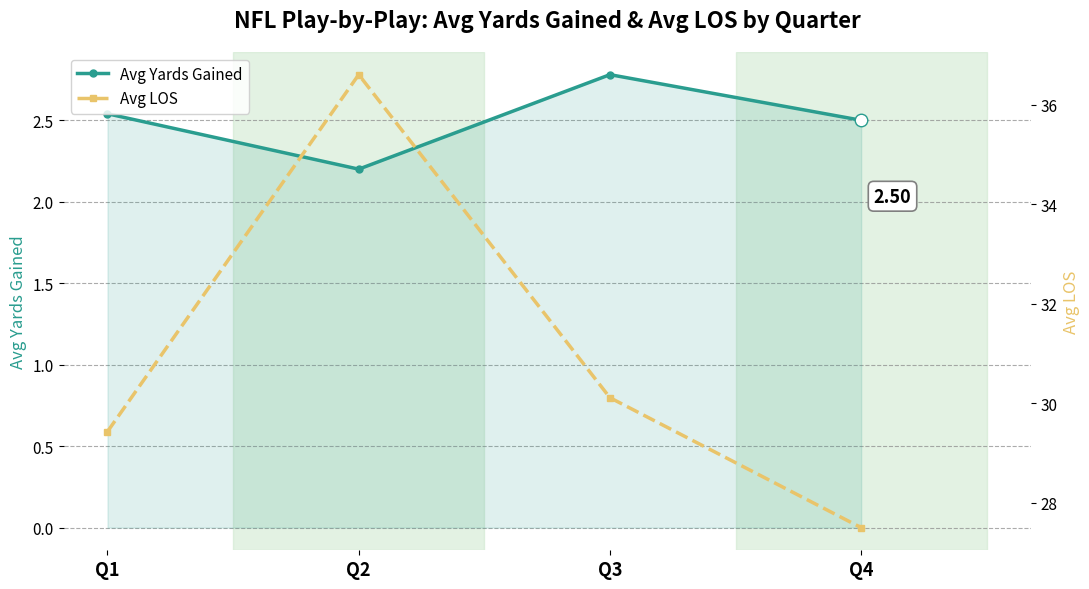

At which category does Avg Yards Gained reach its first local peak?

Q3